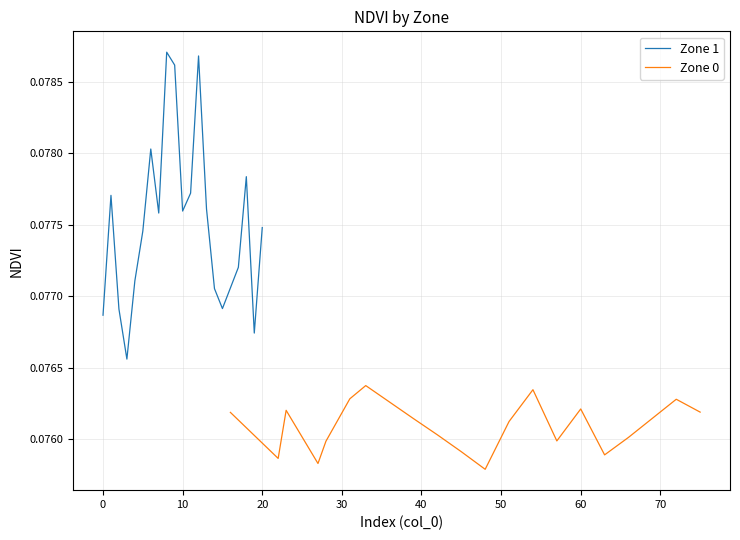

True or false: Zone 0 and Zone 1 intersect in this chart.

False